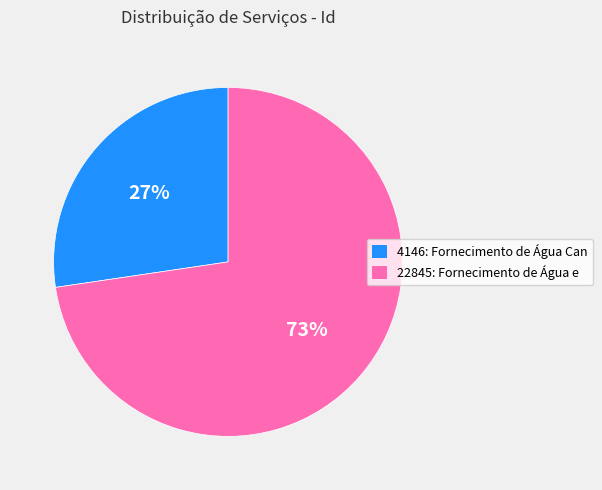

The 4146: Fornecimento de Água Can slice represents 18% of the pie. True or false?

False